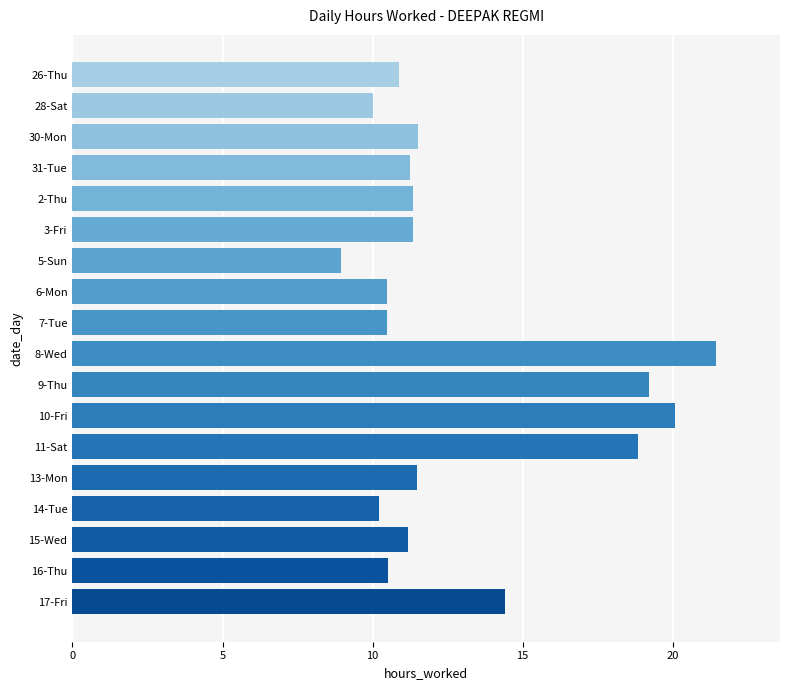

Between 17-Fri and 10-Fri, which is larger?

10-Fri